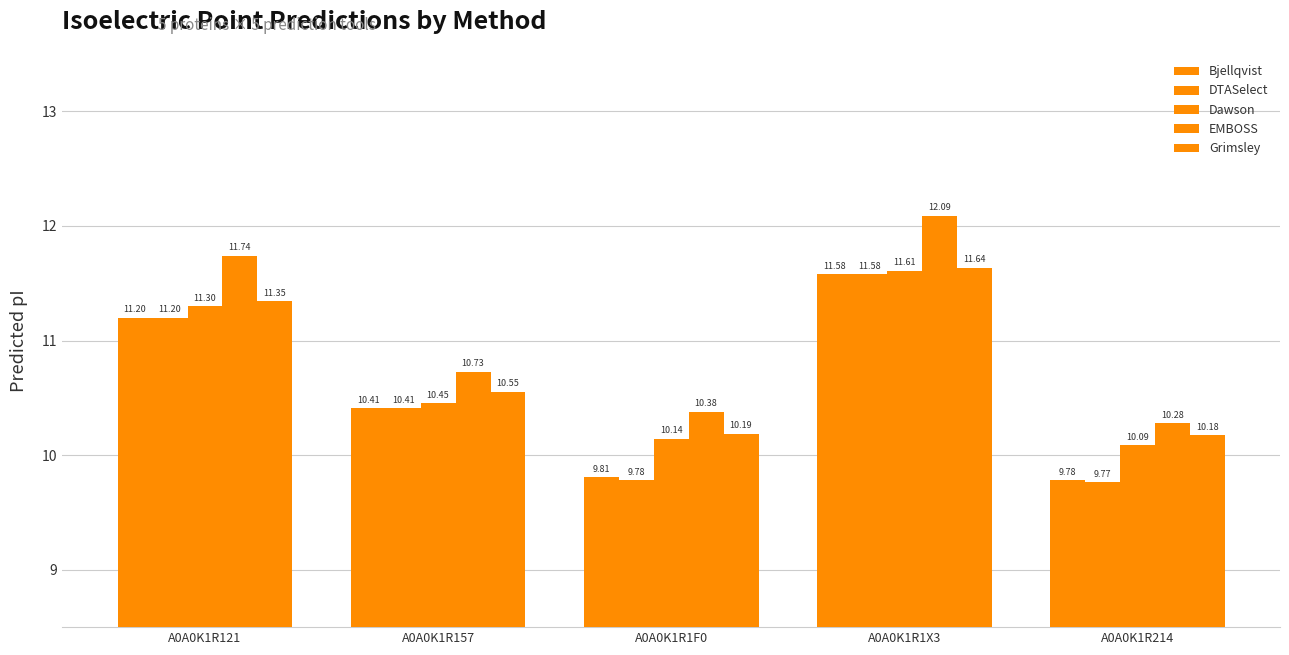

The DTASelect series shows 11.6 at A0A0K1R1X3. True or false?

True